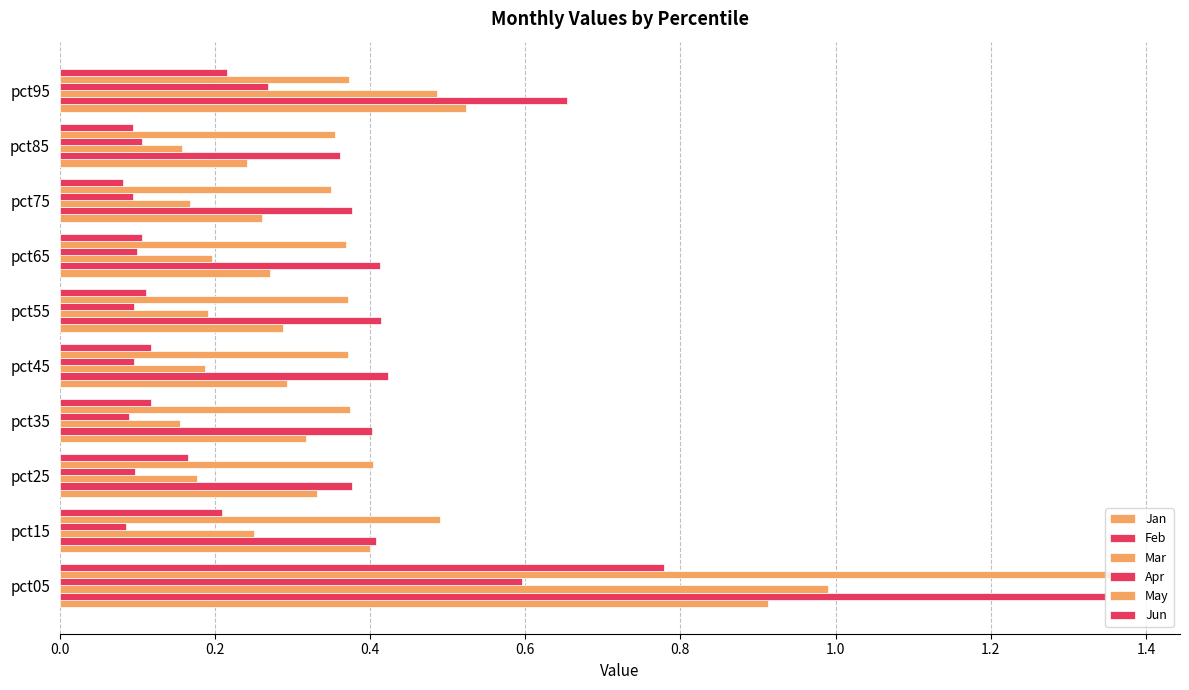

What is the sum of all Mar values?

3.0